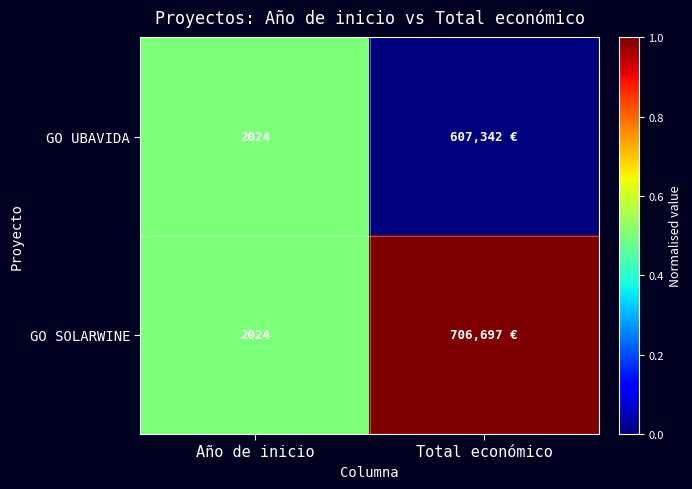

At how many categories does at least one series exceed 0?

2